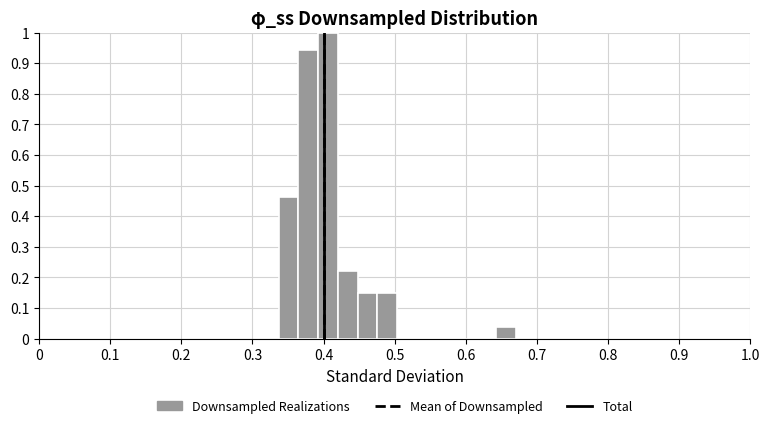

Read against the x-axis, roughly where is the centre of the tallest bar?

0.41